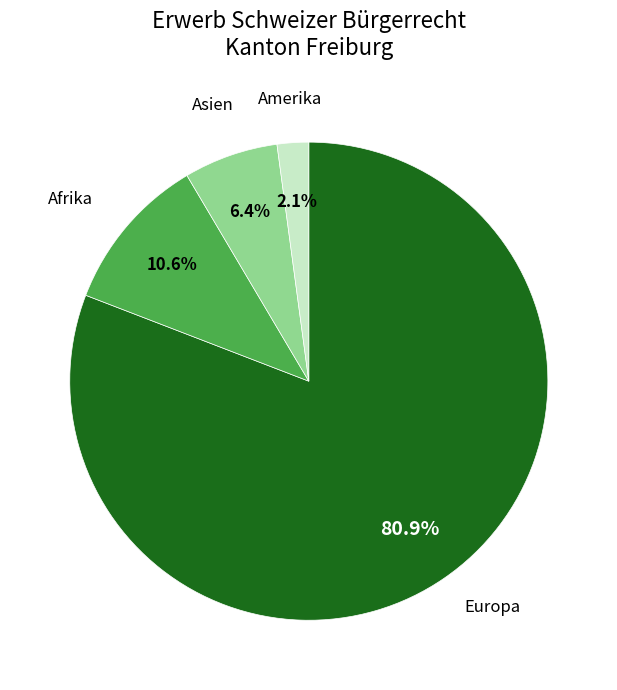

Is there a majority slice in this chart?

Yes